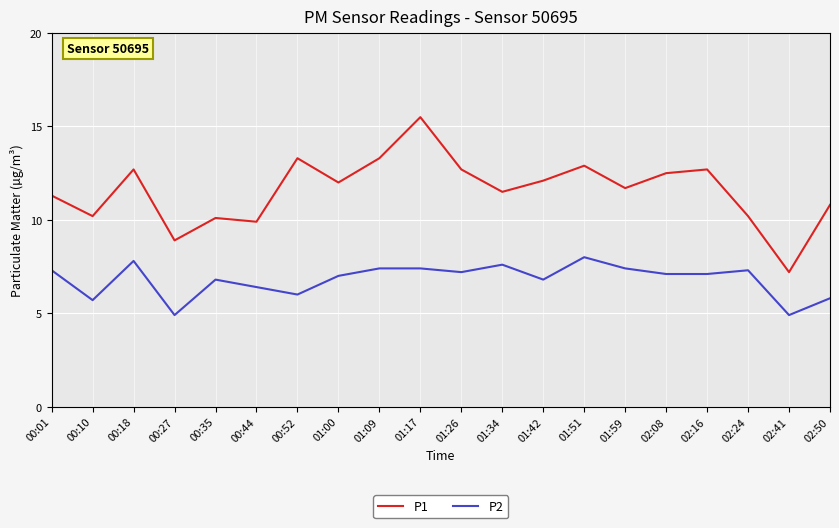

Rank the series at 01:42 from highest to lowest value.

P1, P2